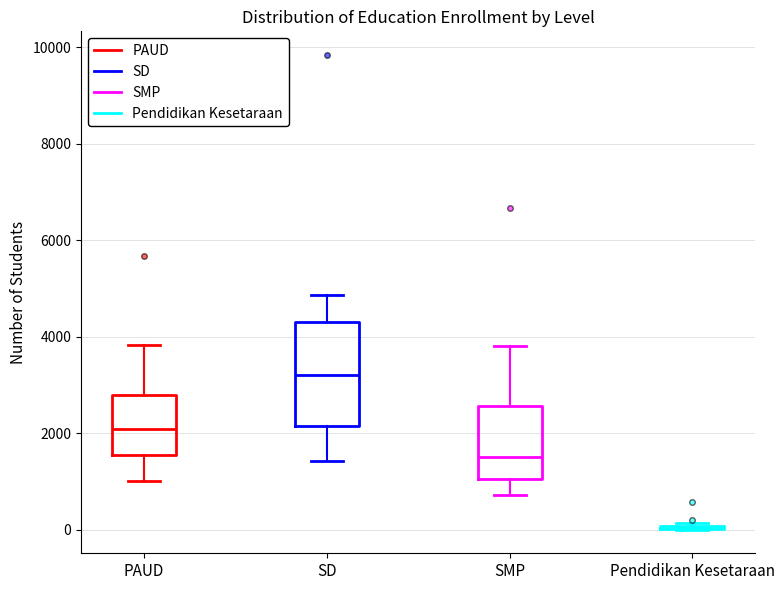

Reading left to right, transcribe this box plot: for each box, give where its median line is, the range the box spans, and where its two whiskers end, as read against the y-axis. The values are not printed on the chart, so give them approximately, as read against the axis.

PAUD: median 2000, box 1600 to 2800, whiskers 1000 to 3800
SD: median 3200, box 2200 to 4400, whiskers 1400 to 4800
SMP: median 1400, box 1000 to 2600, whiskers 800 to 3800
Pendidikan Kesetaraan: box collapsed to a line at 0, whiskers 0 to 200